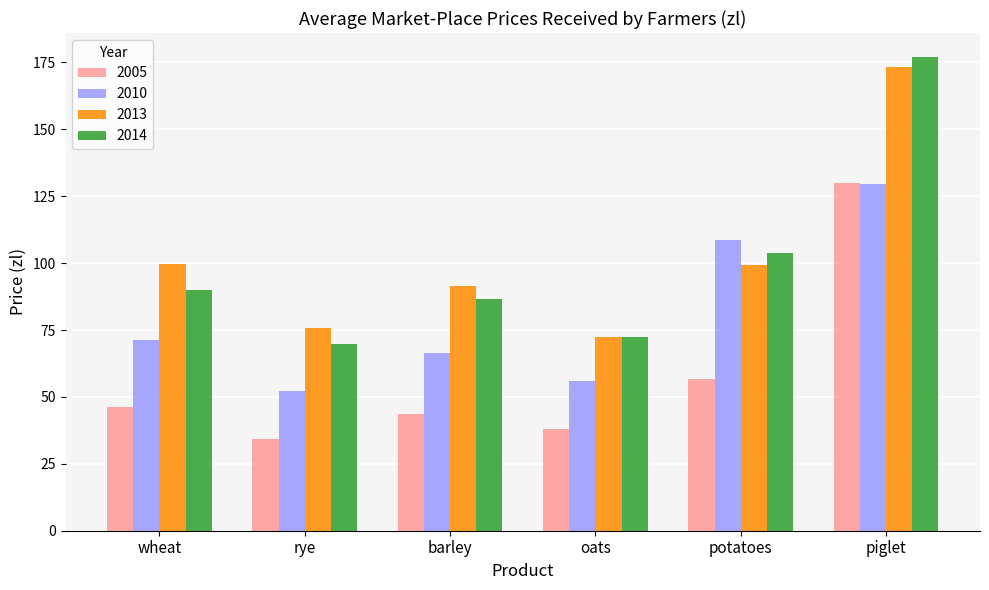

Rank the series at rye from highest to lowest value.

2013, 2014, 2010, 2005